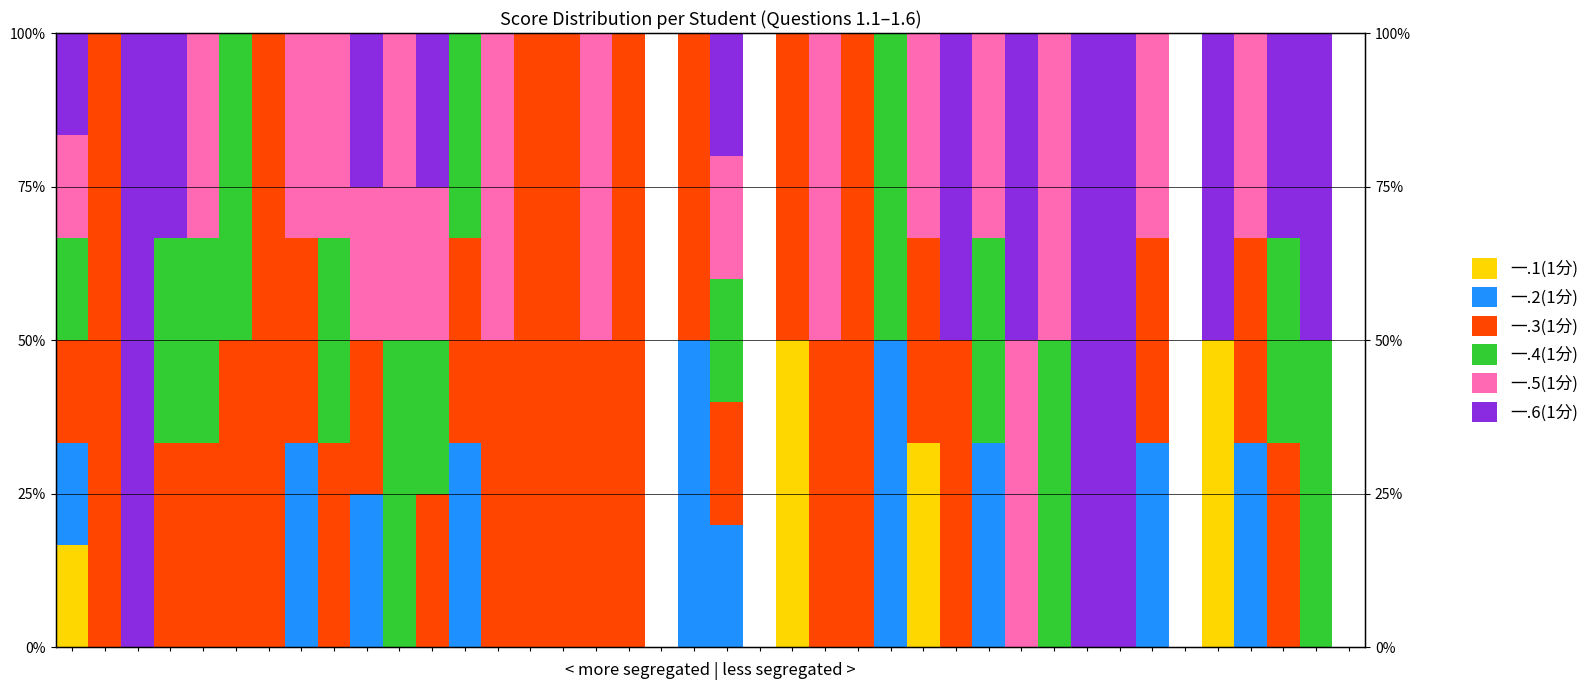

List the labels in order of 一.1(1分) value, smallest first.

1, 2, 3, 4, 5, 6, 7, 8, 9, 10, 11, 12, 13, 14, 15, 16, 17, 18, 19, 20, 21, 23, 24, 25, 27, 28, 29, 30, 31, 32, 33, 34, 36, 37, 38, 39, 0, 26, 22, 35